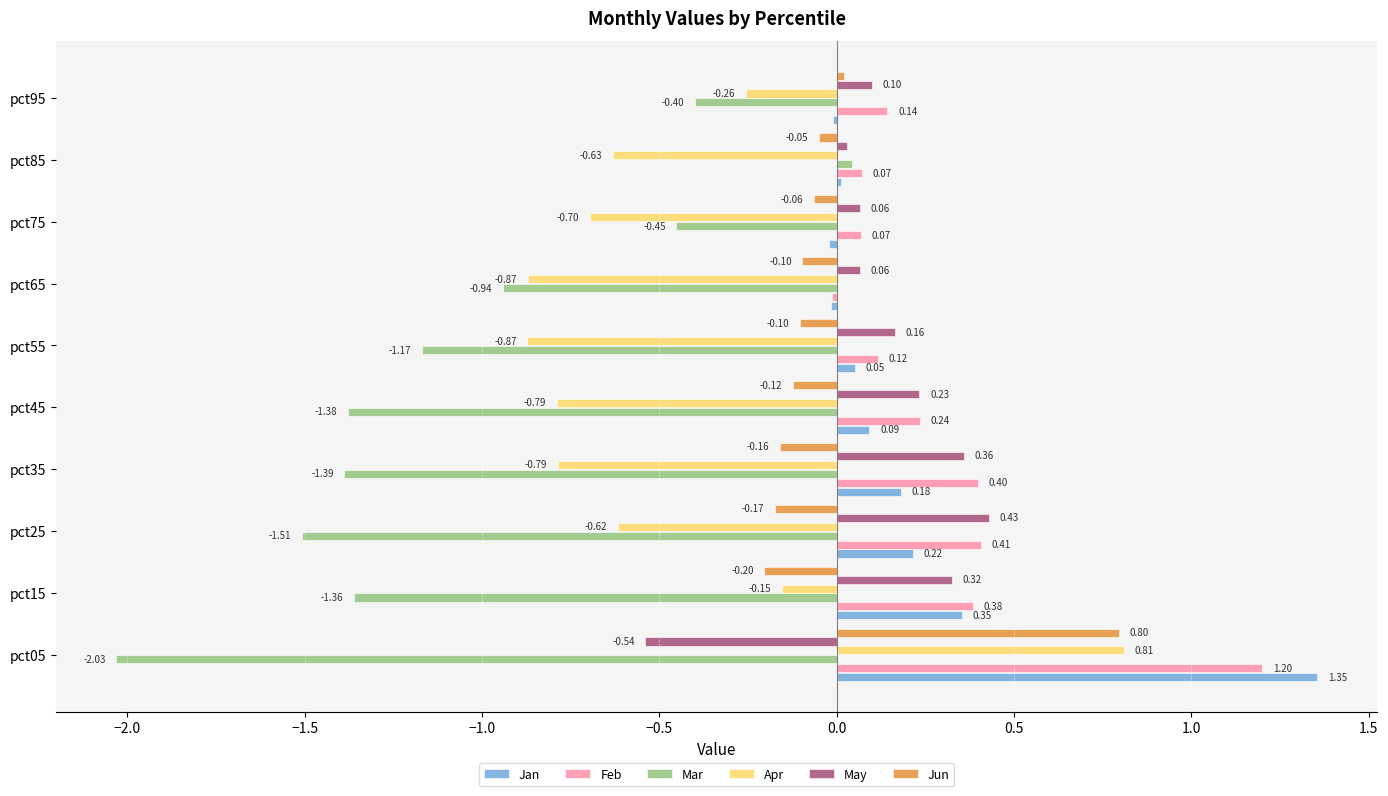

What is the sum of all Mar values?

-10.6